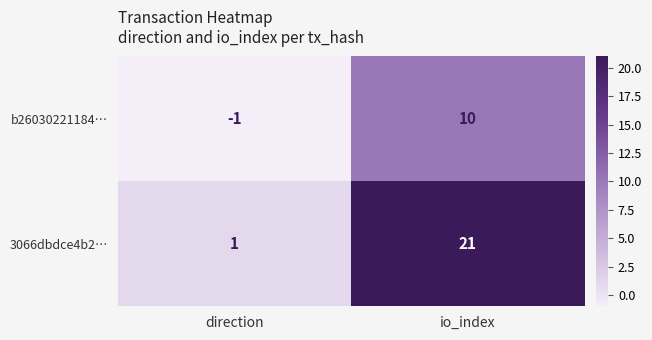

Which label corresponds to the largest value in the chart?

io_index